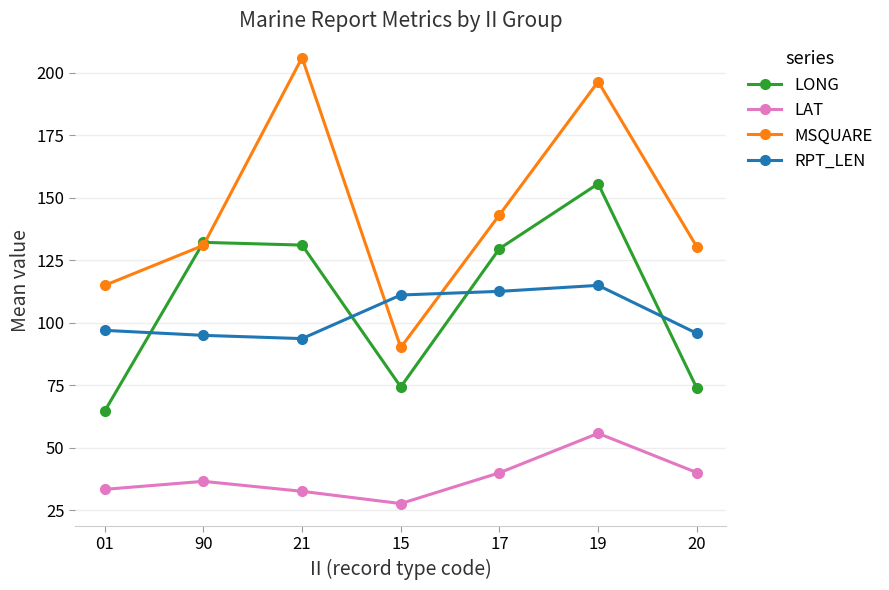

Rank the series at 19 from highest to lowest value.

MSQUARE, LONG, RPT_LEN, LAT